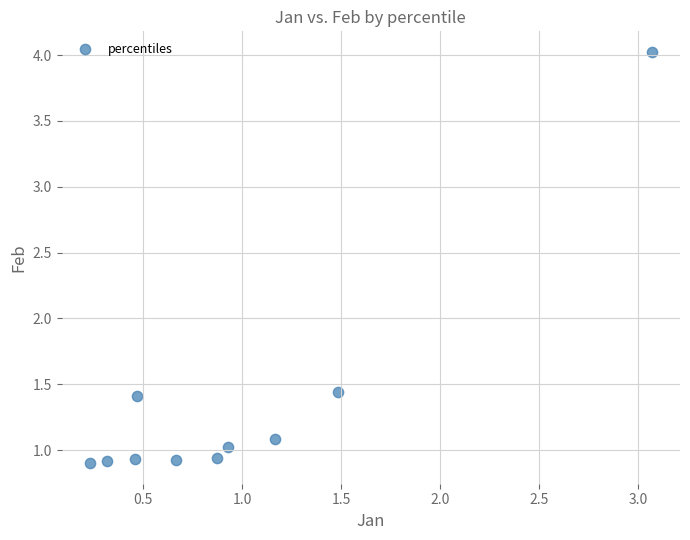

What is the range of X values (max minus min)?

2.8